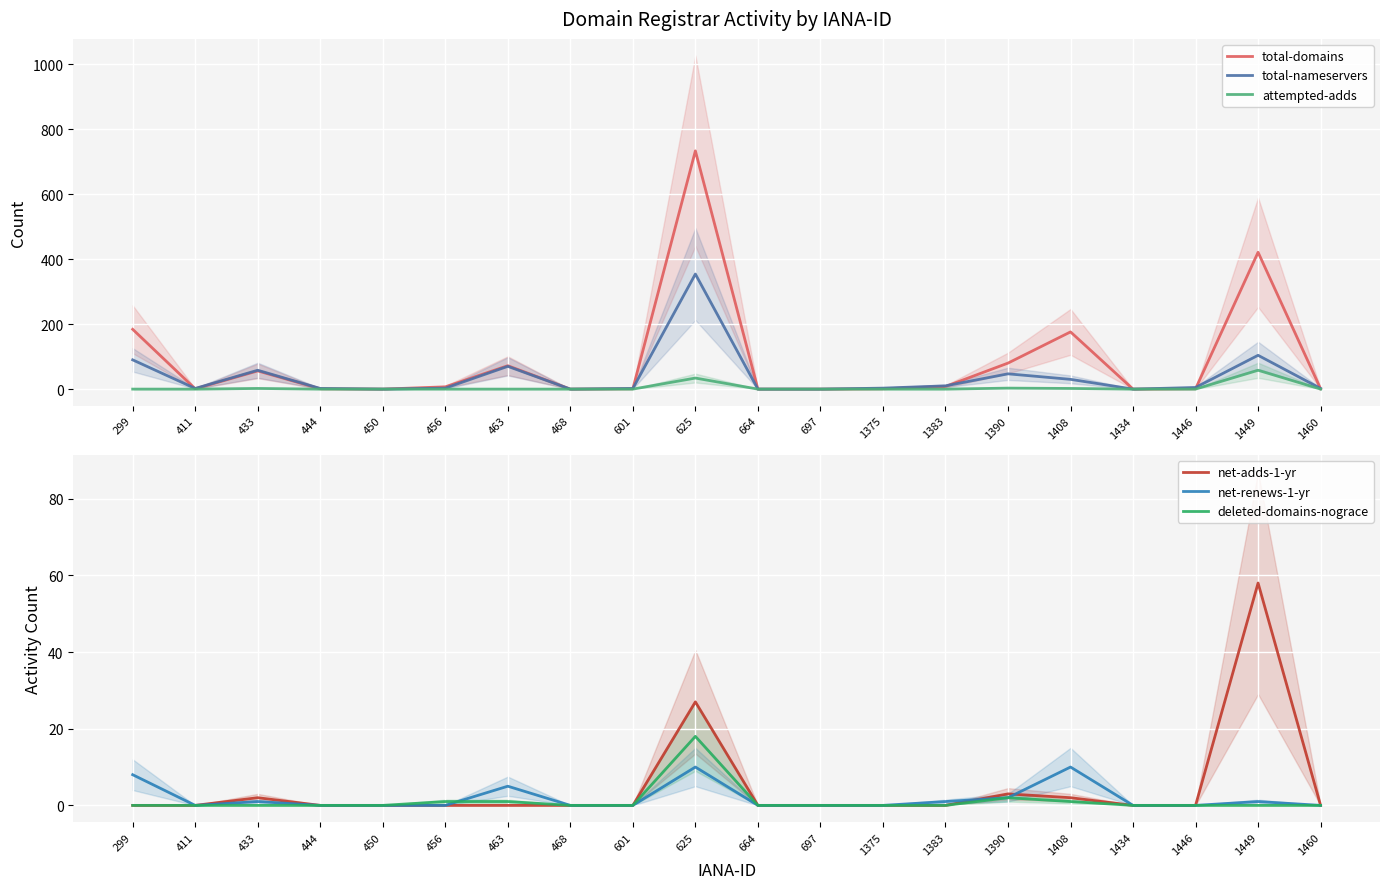

Count the number of categories in the chart.

20